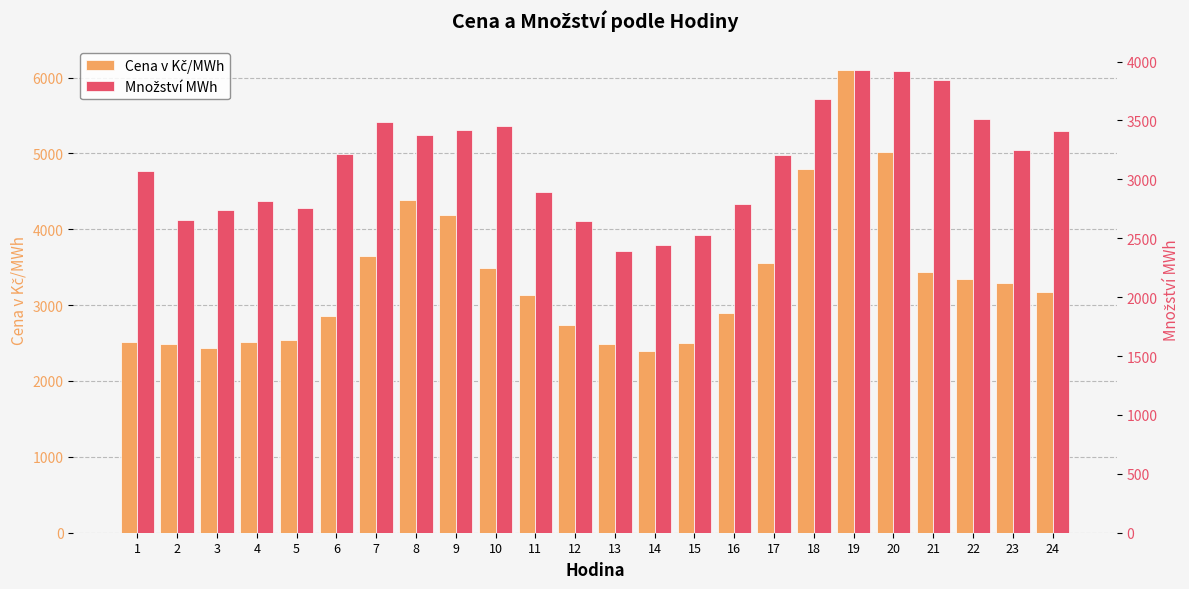

How many data points in Množství MWh are less than 3214?

12